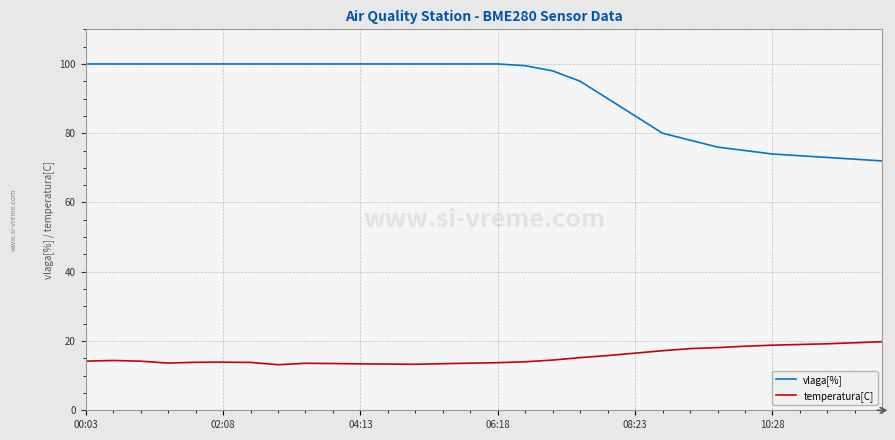

What is the sum of all temperatura[C] values?

462.9